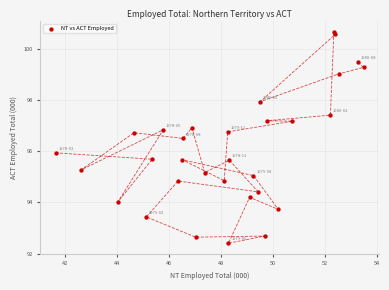

What is the range of Y values (max minus min)?

8.3